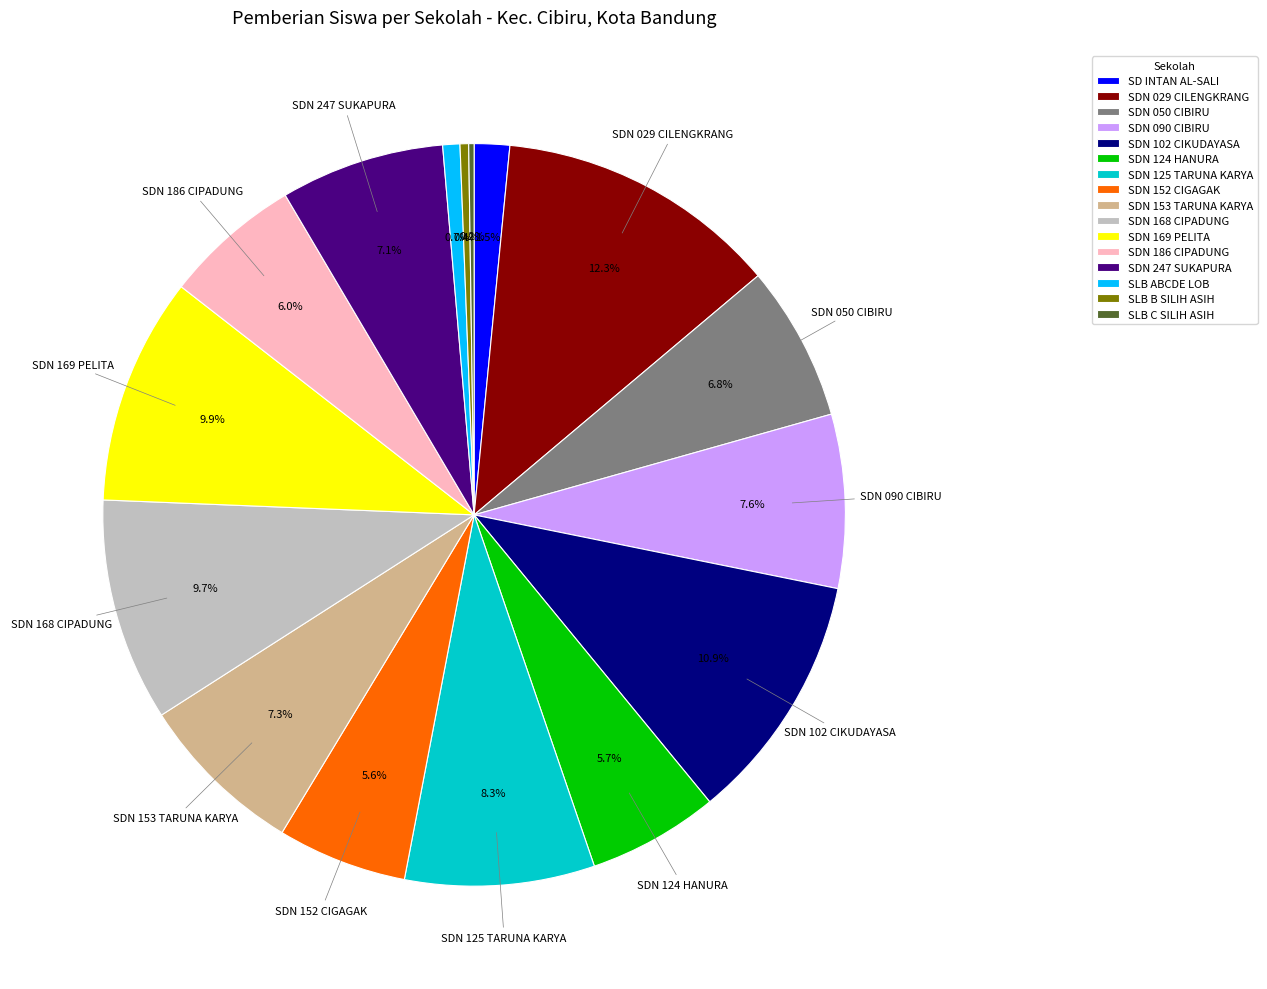

Which category has the biggest portion of the pie?

SDN 029 CILENGKRANG